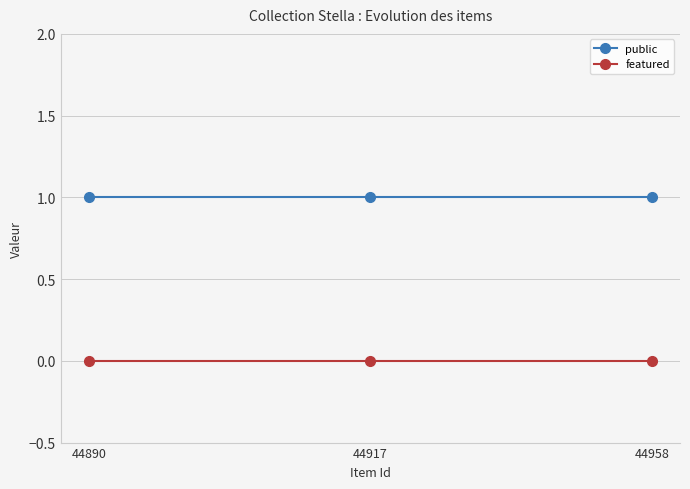

The value of public at 44958 is 1. True or false?

True